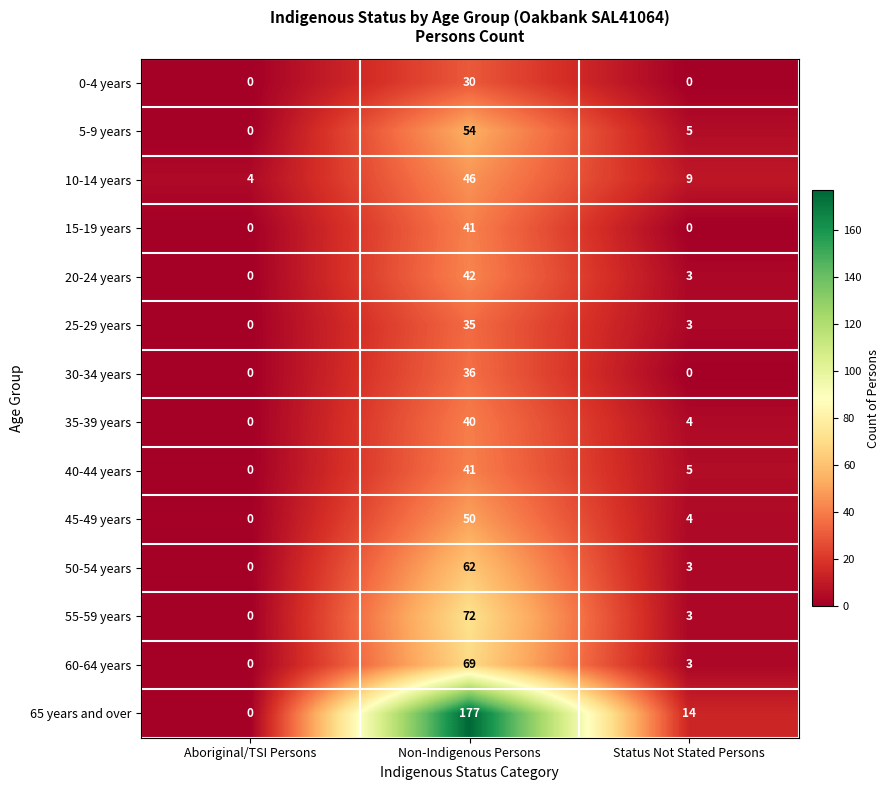

The 55-59 years series shows 3 at Status Not Stated Persons. True or false?

True